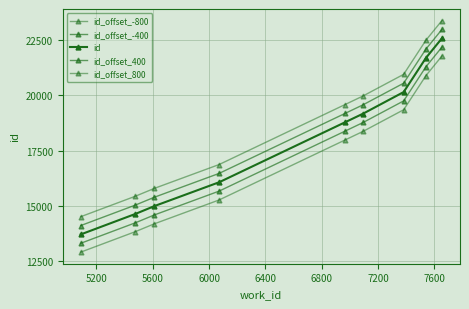

True or false: id_offset_-800 and id_offset_-400 cross at least once.

False